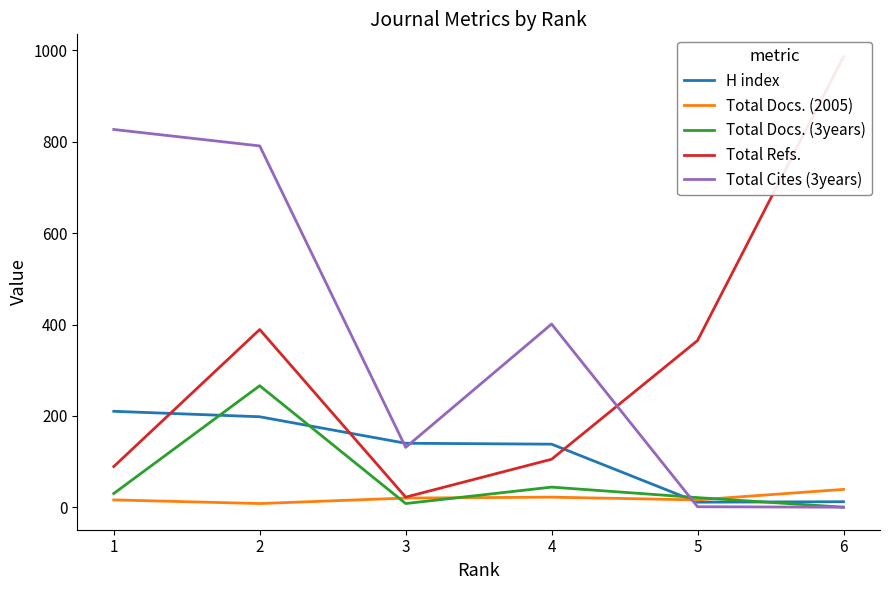

Is the value of Total Cites (3years) at 2 greater than the value of H index at 5?

Yes